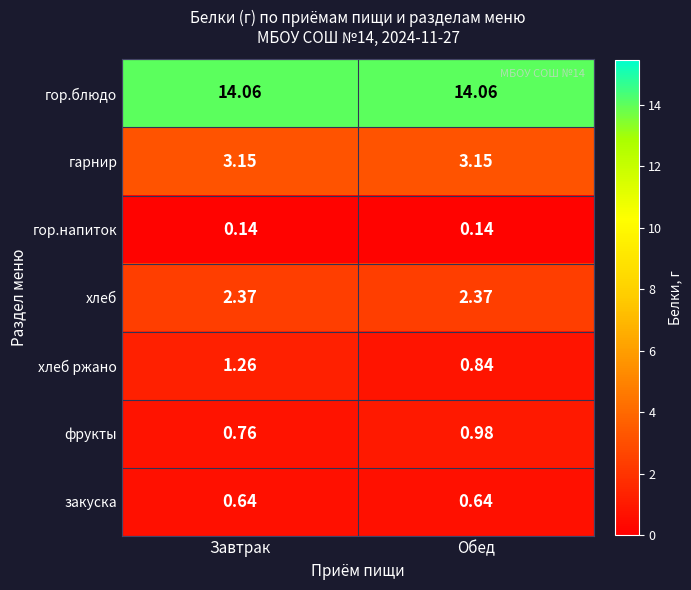

Which series changed the most between Завтрак and Обед?

хлеб ржано